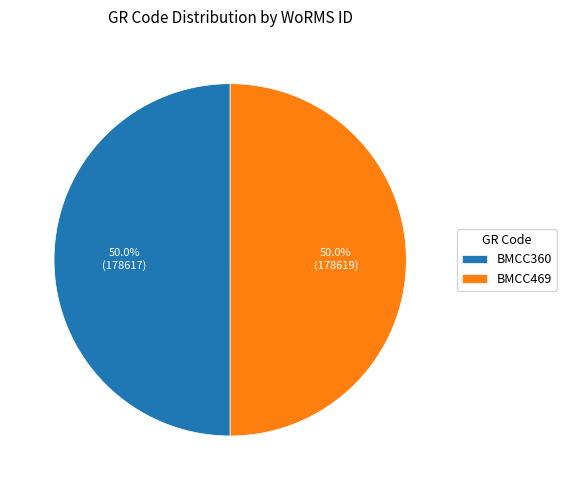

What is the total percentage of BMCC360 and BMCC469?

100.0%